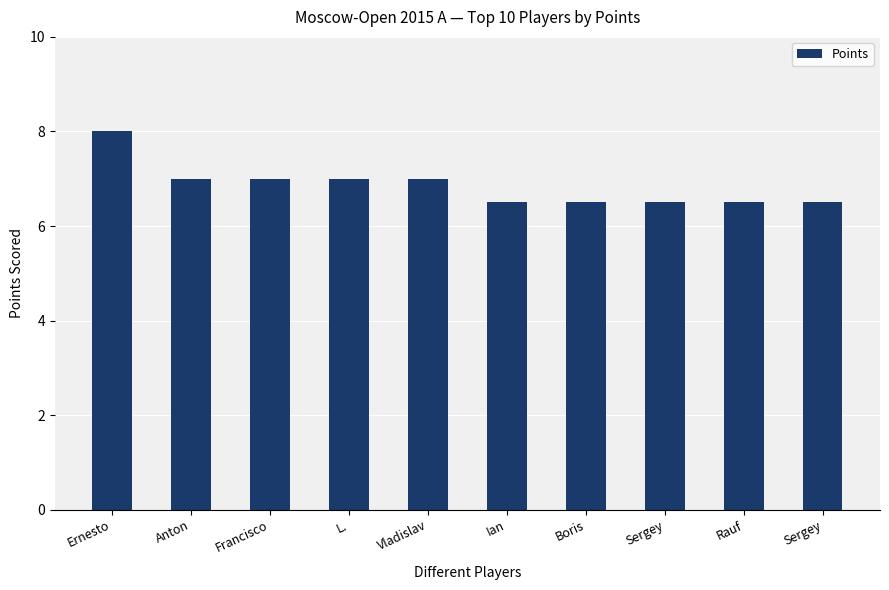

How many categories are shown in the chart?

10